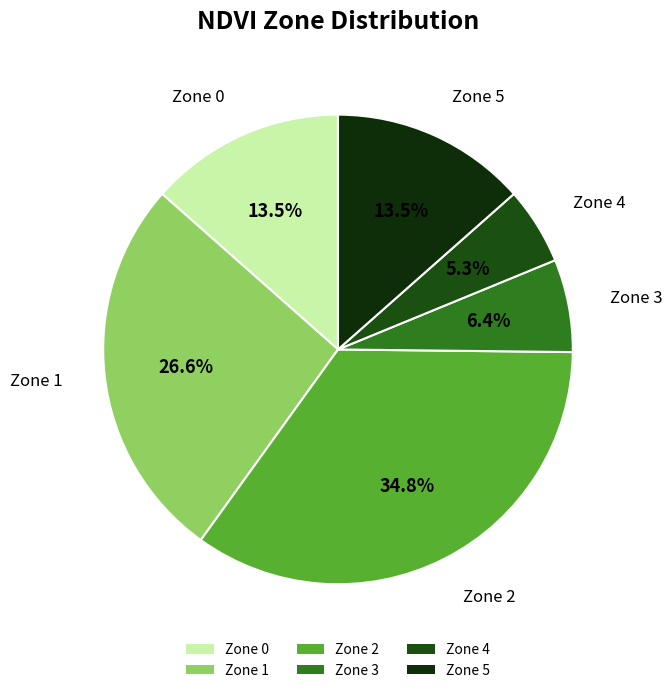

How much of the chart is everything except Zone 0?

86.5%